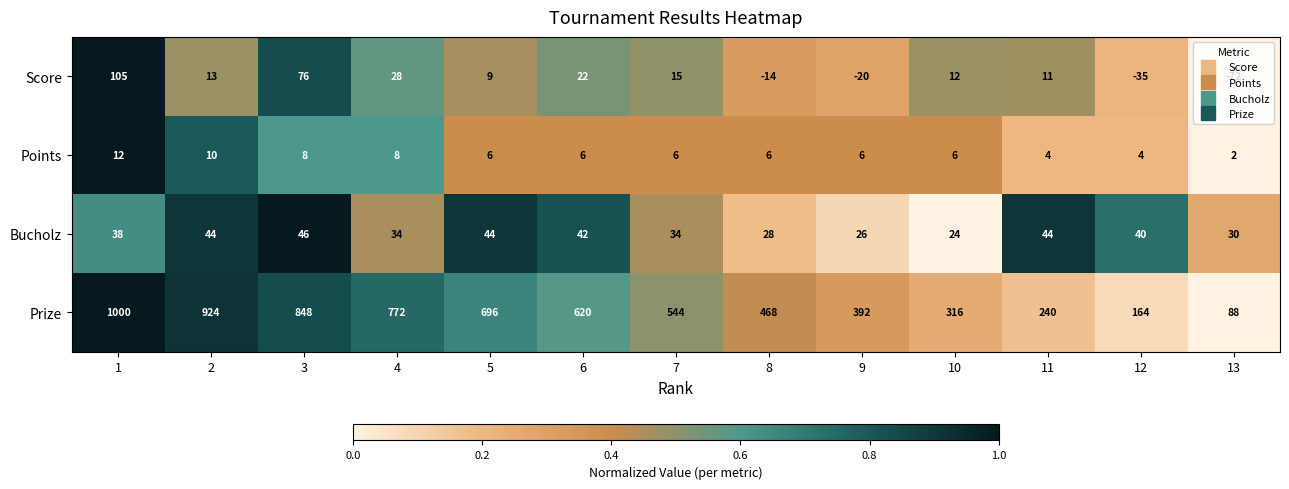

What is the difference between the maximum and second lowest values in the Score series?

140